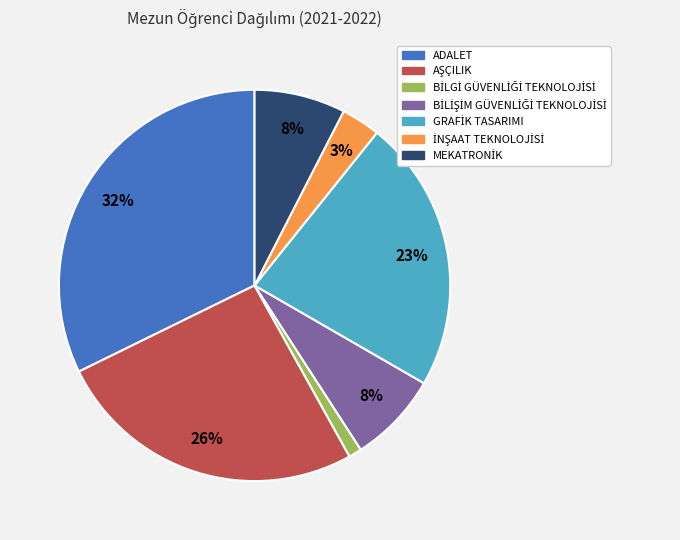

Count the number of slices in the pie.

7